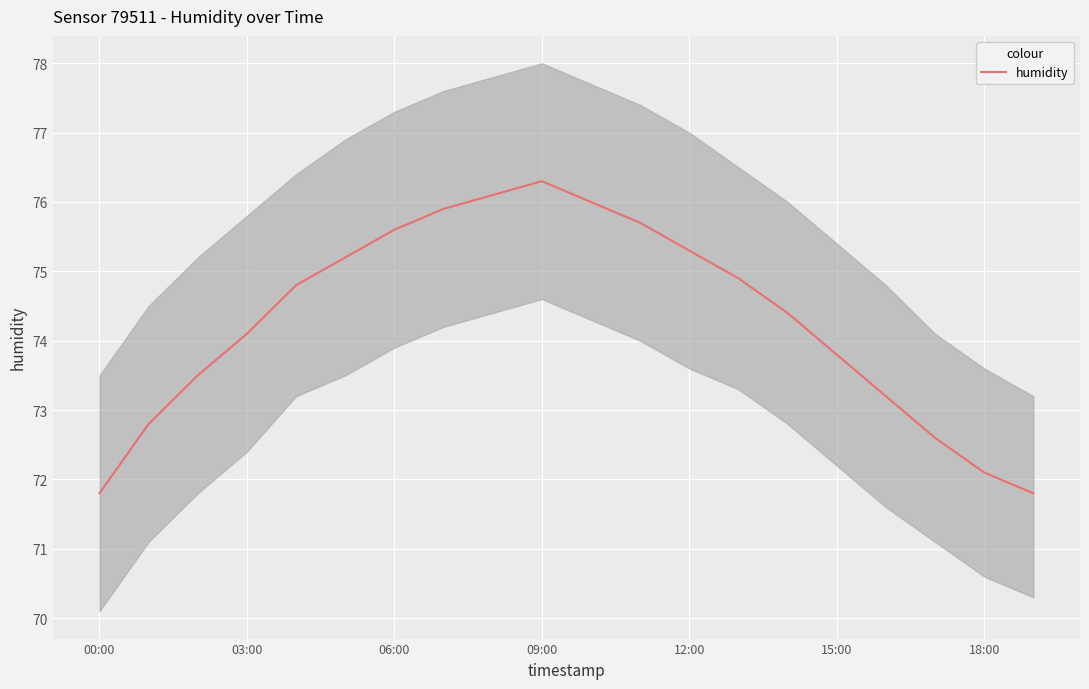

What position from the right is 13?

7